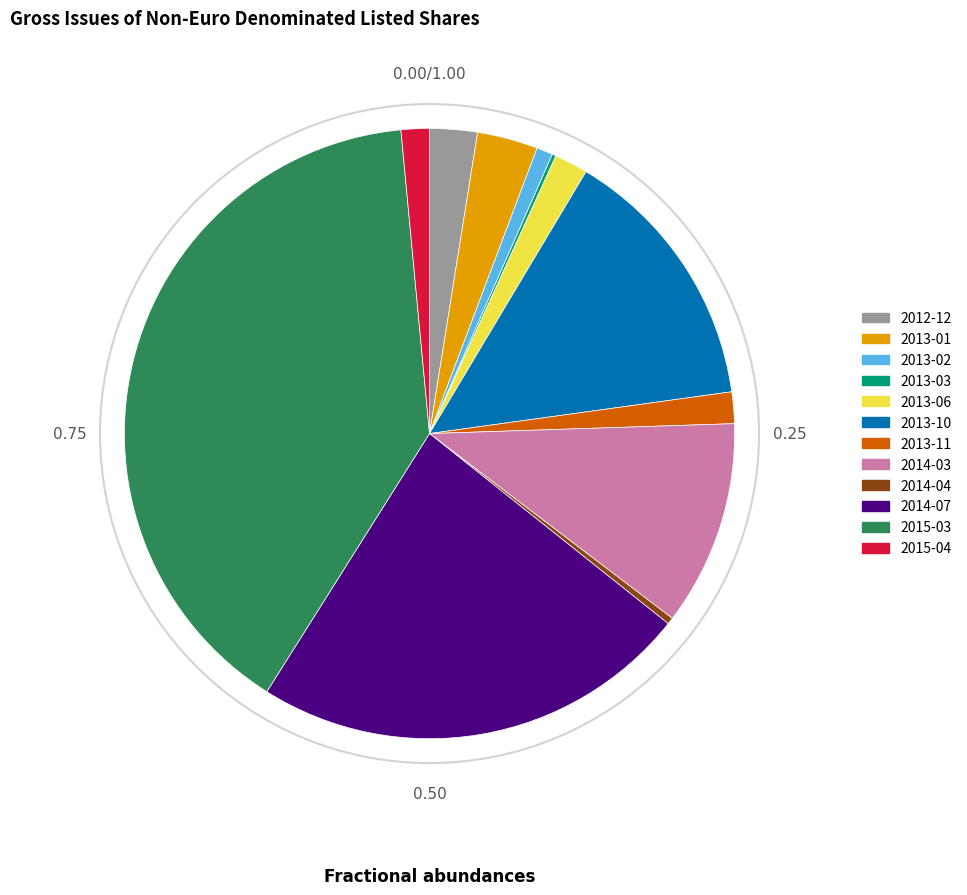

Combined, do 2012-12 and 2014-04 account for over 50%?

No